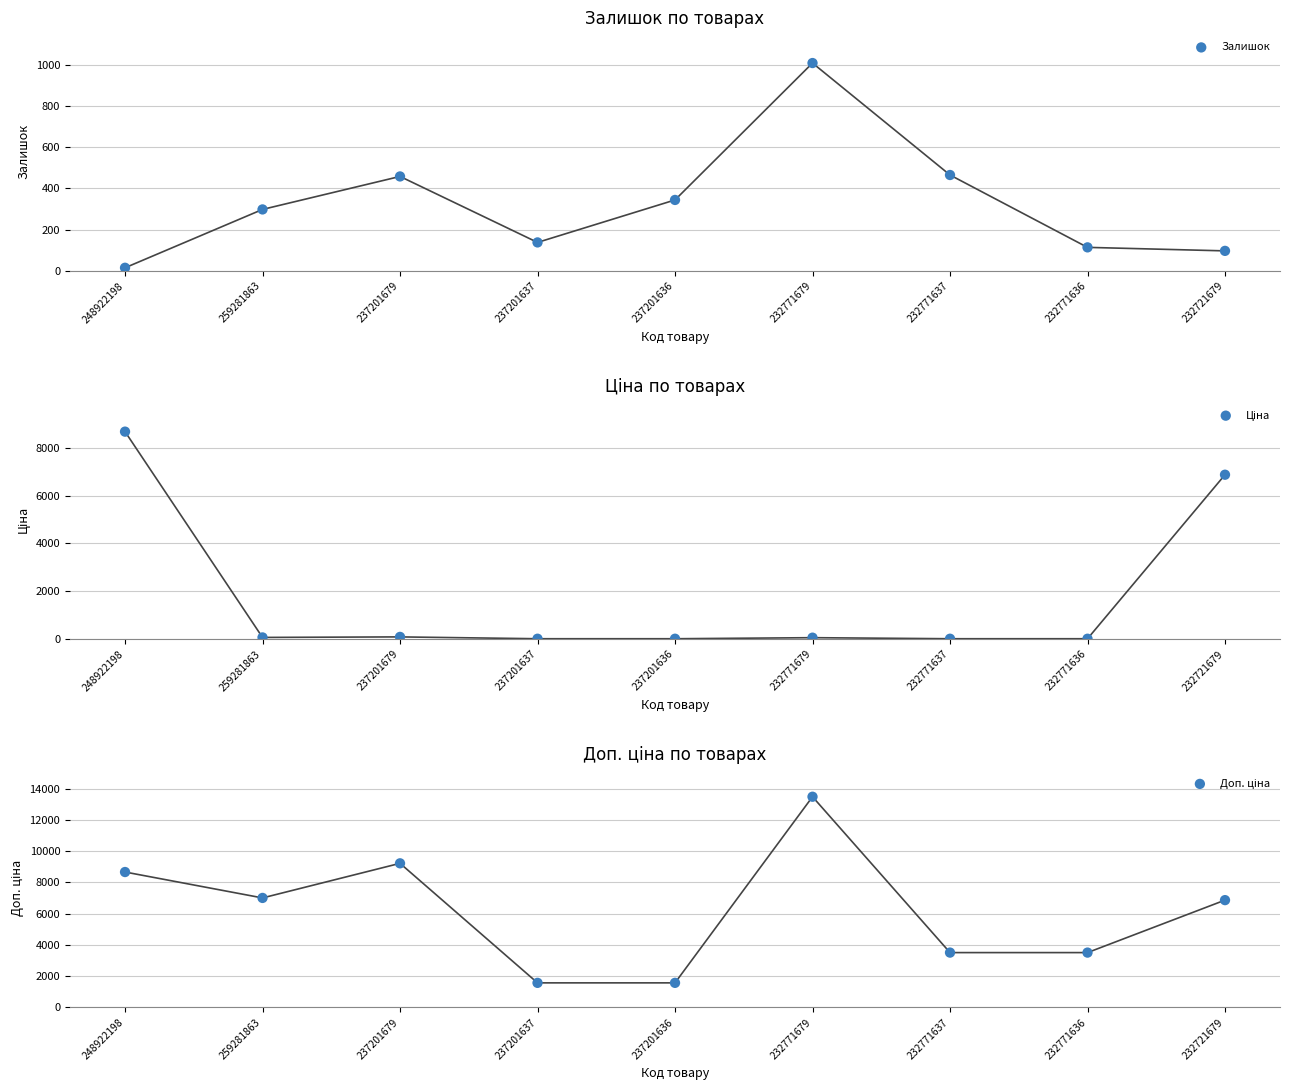

What is the total value across all series at 259281863?

7378.1